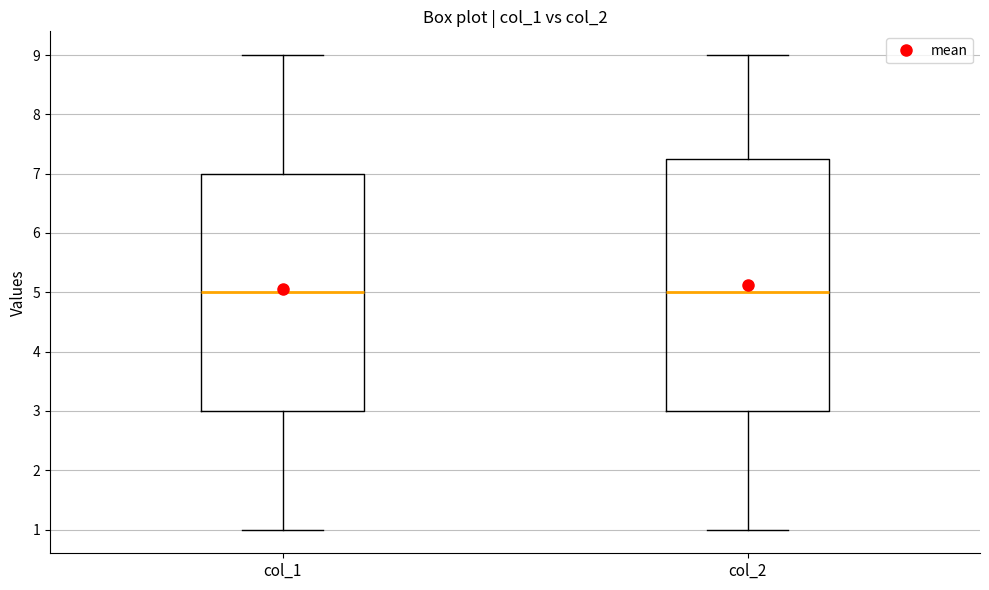

Which box is the tallest, from its lower edge to its upper edge?

col_2